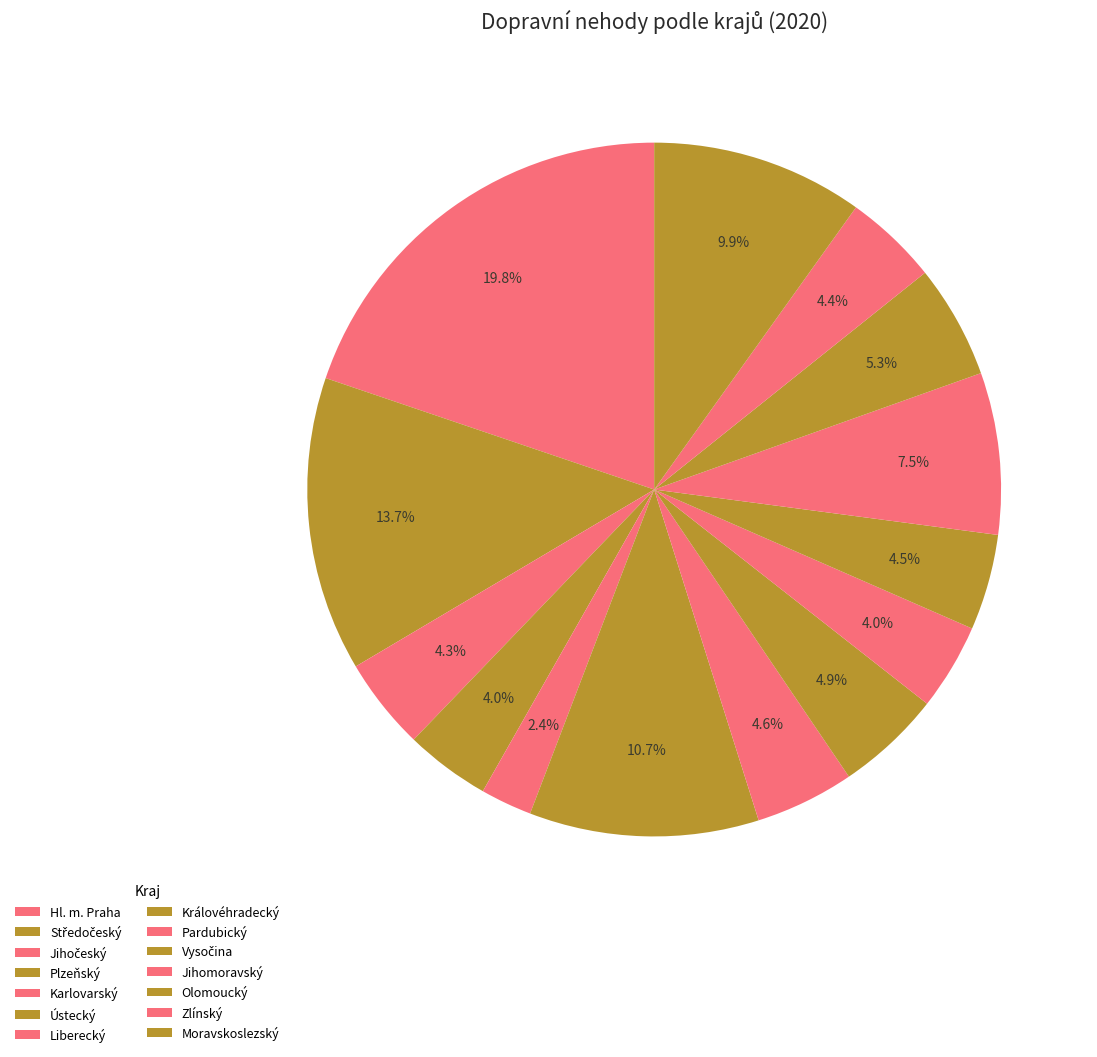

Does Ústecký account for over 50% of the chart?

No